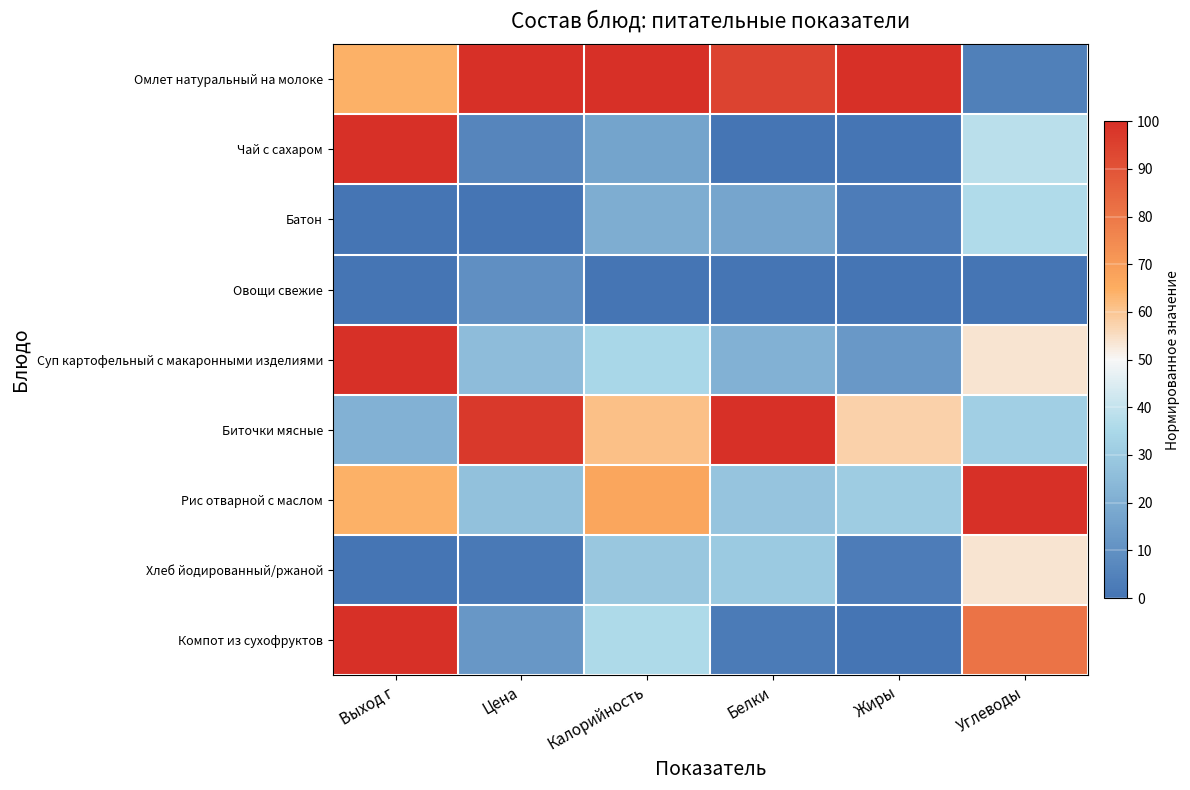

What is the total value across all series at Углеводы?

398.3